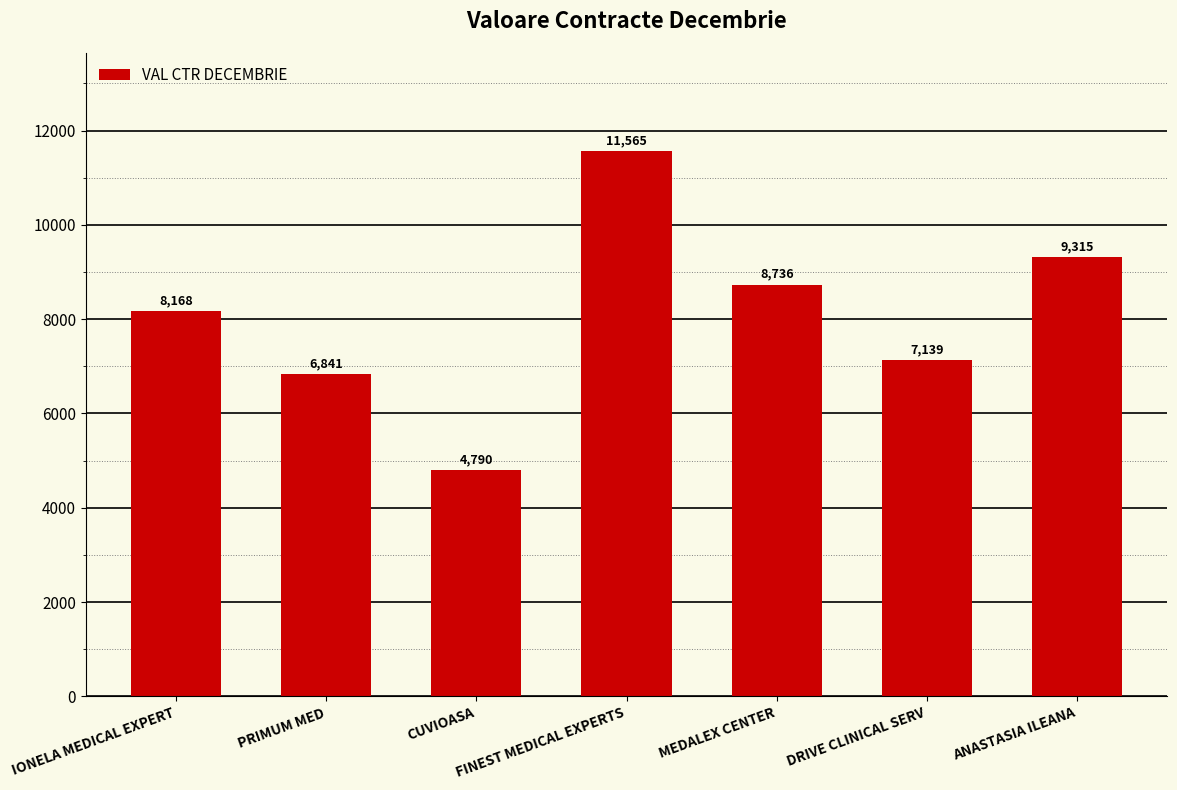

Read the value at ANASTASIA ILEANA.

9315.2